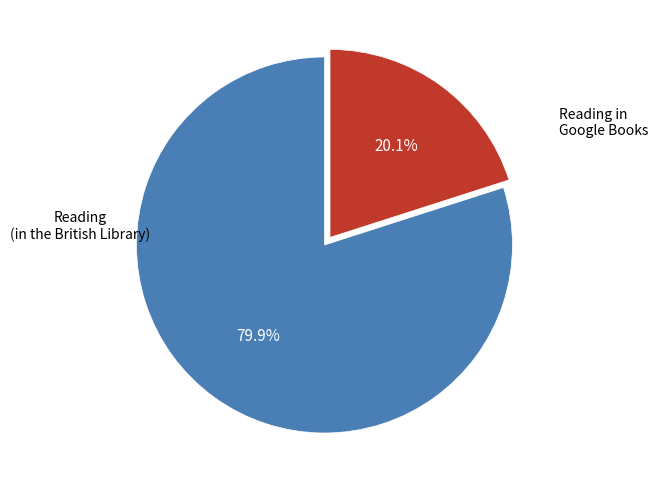

Between Reading (in the British Library) and Reading in Google Books, which is larger?

Reading (in the British Library)